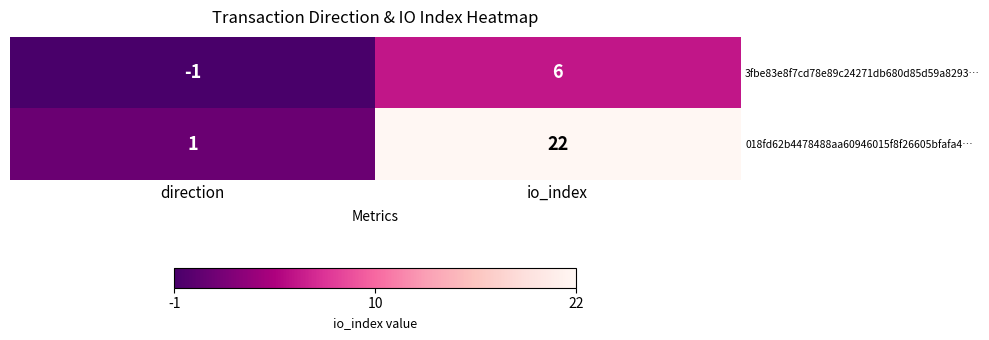

Reading right to left, transcribe all the data shown in this chart.

3fbe83e8f7cd78e89c24271db680d85d59a8293…: io_index=6	direction=-1
018fd62b4478488aa60946015f8f26605bfafa4…: io_index=22	direction=1